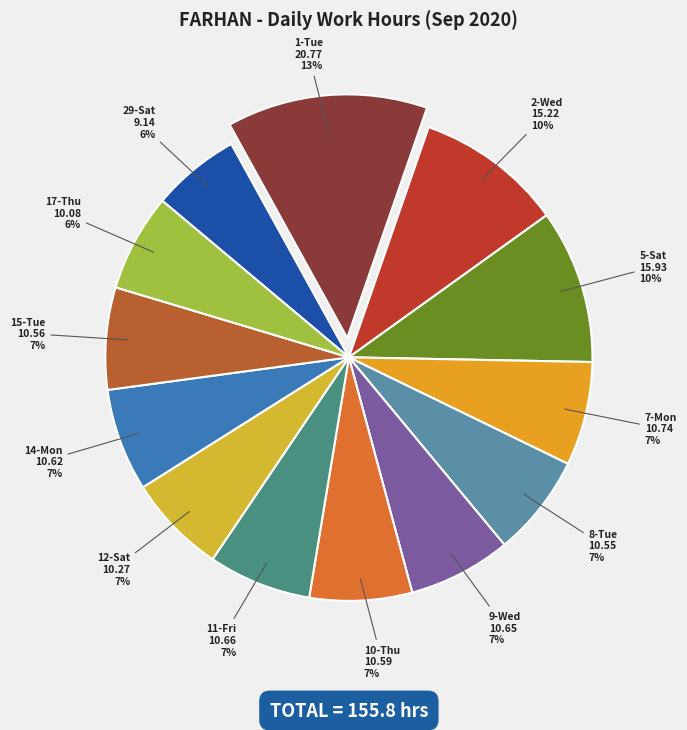

Between 29-Sat and 5-Sat, which is larger?

5-Sat